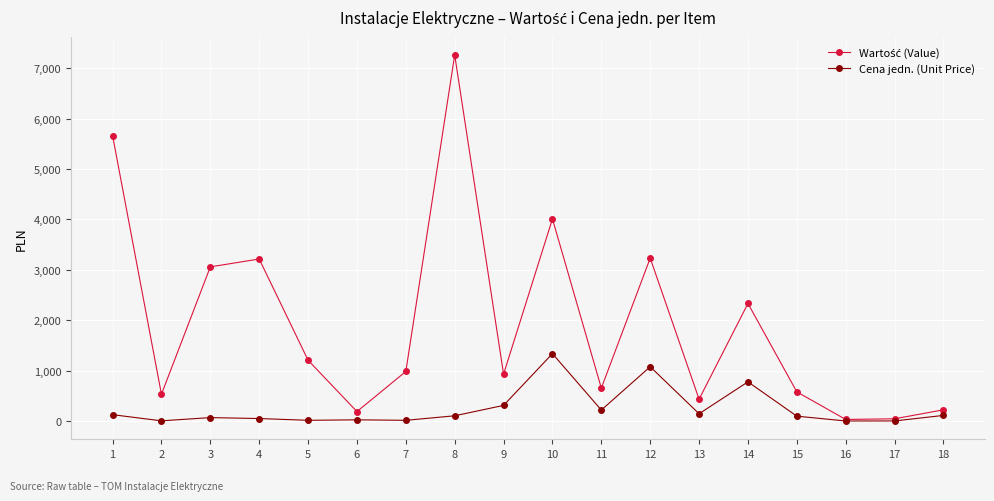

At which category is the sum across all series the highest?

8